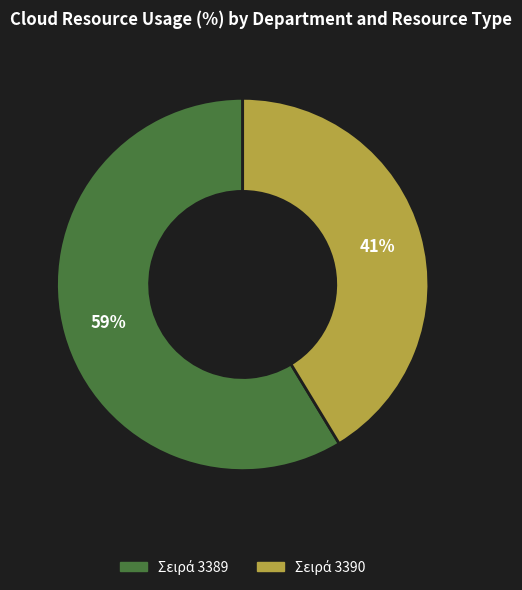

To the nearest percent, what is the average slice percentage?

50%